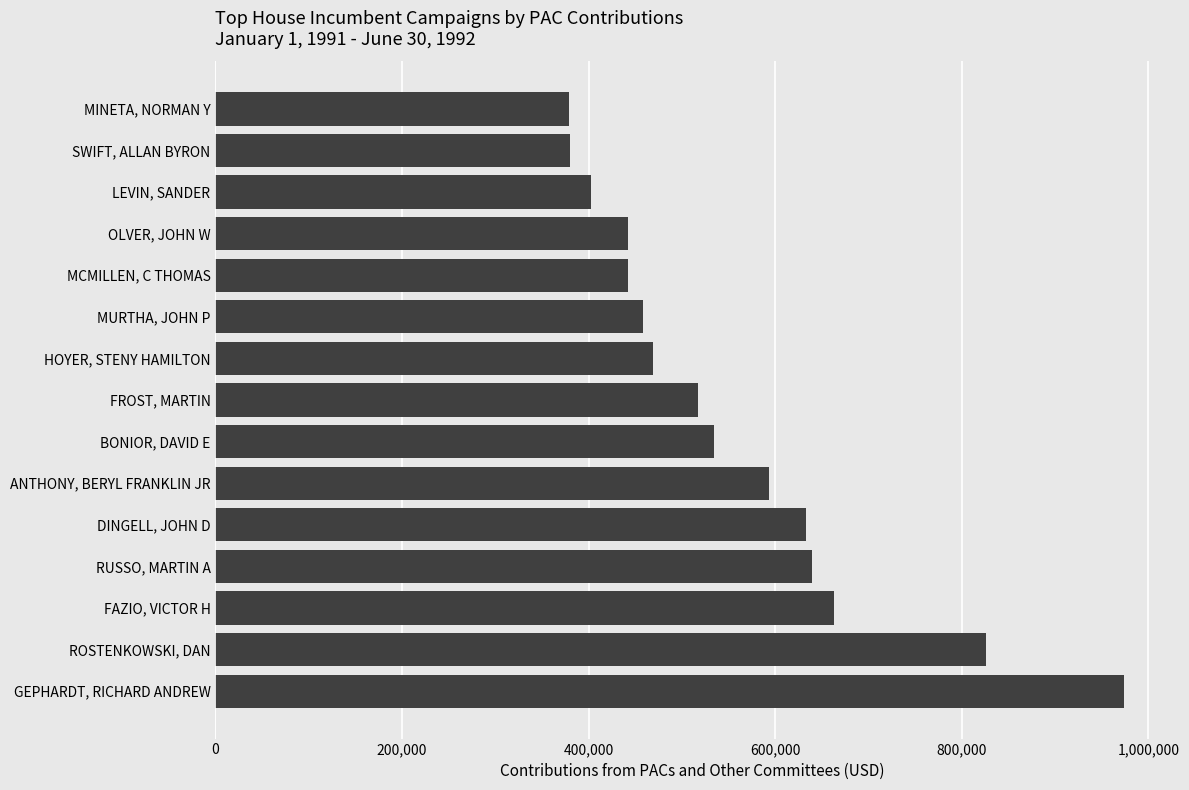

Where is the data nearest to the value 676224?

FAZIO, VICTOR H